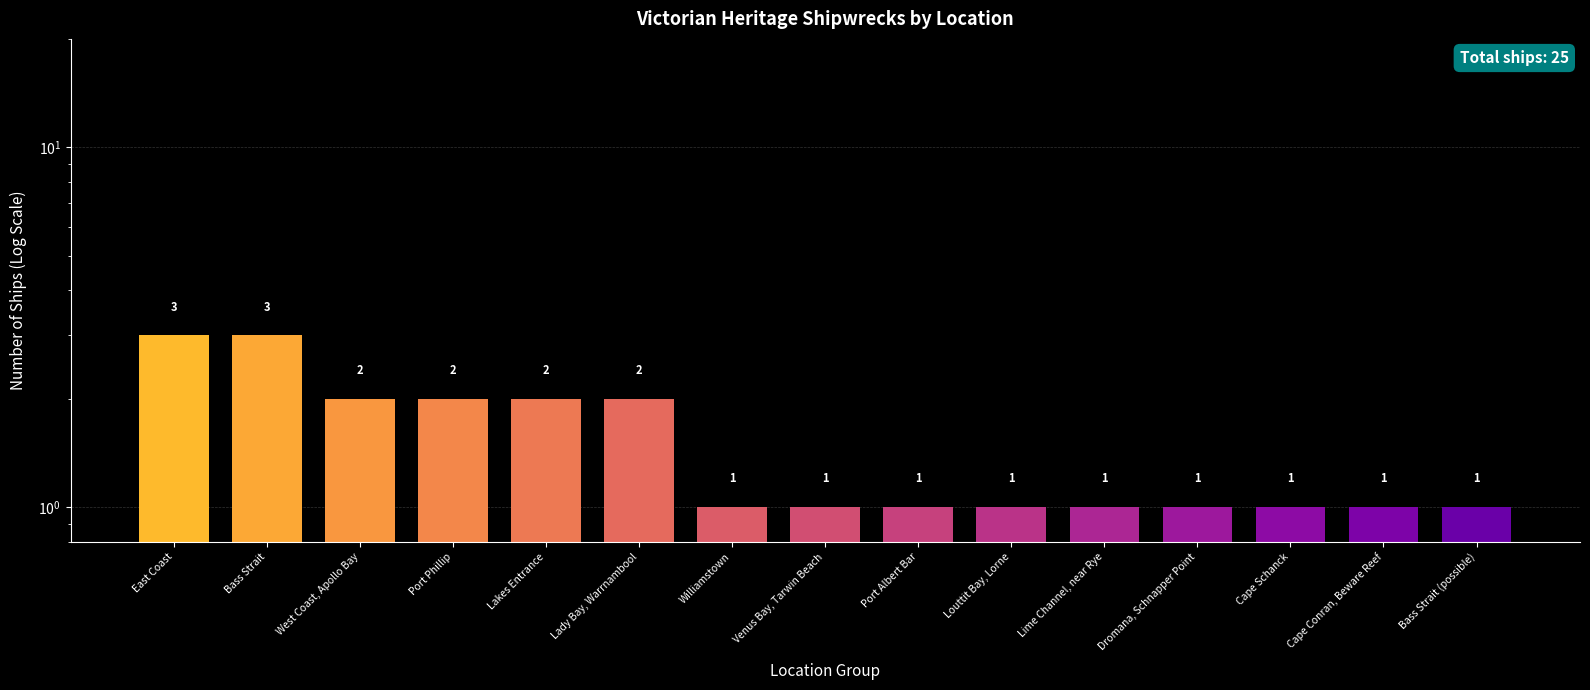

Which has a higher value, West Coast, Apollo Bay or Bass Strait (possible)?

West Coast, Apollo Bay